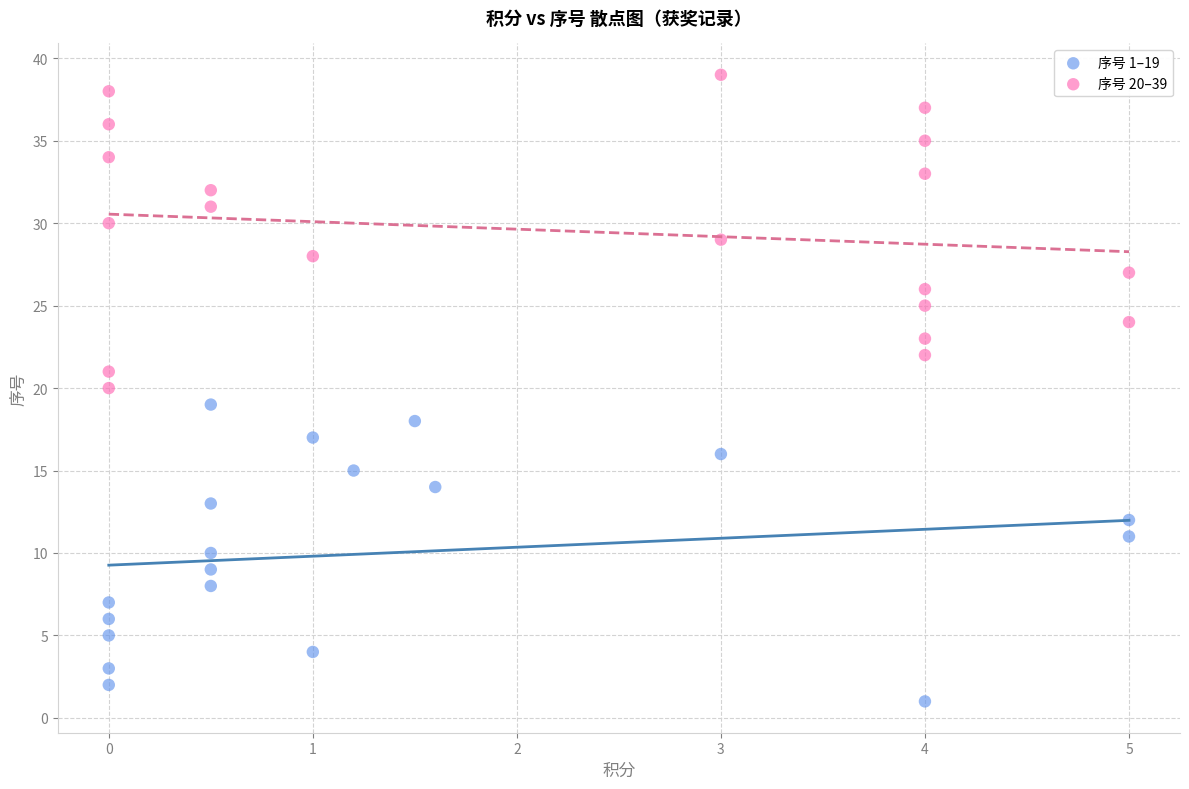

Which series contains the lowest Y value?

序号 1–19